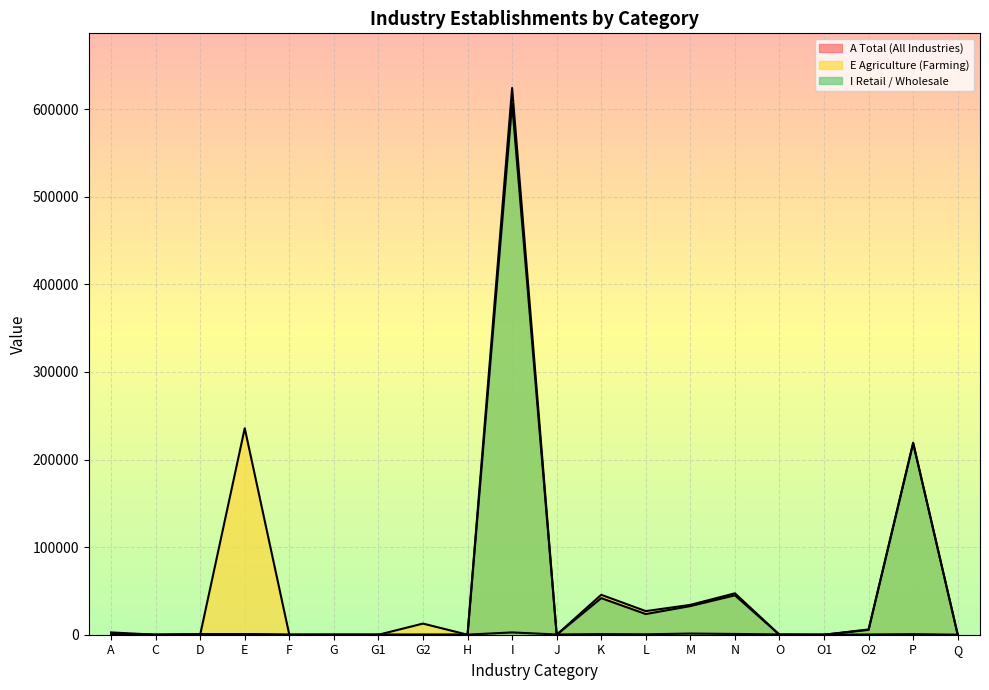

How many lines are shown in the chart?

3